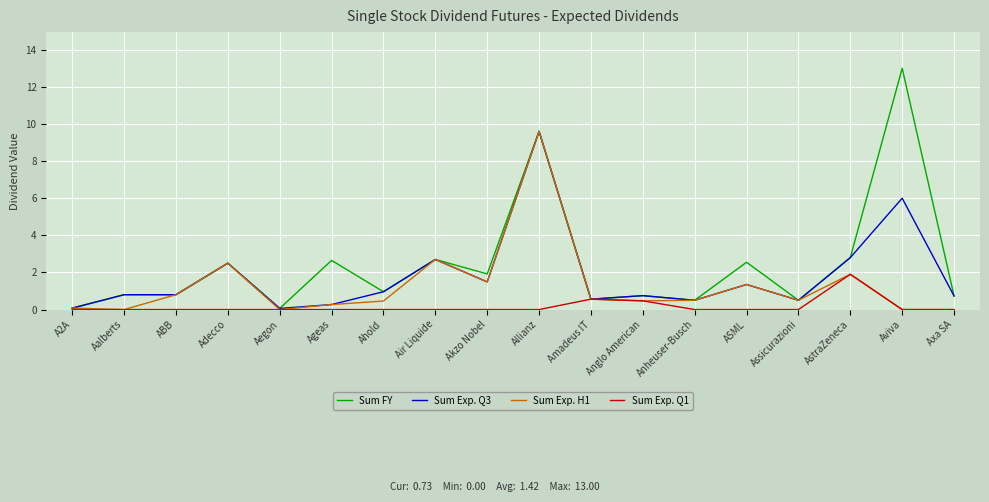

At how many categories does at least one series exceed 3?

2